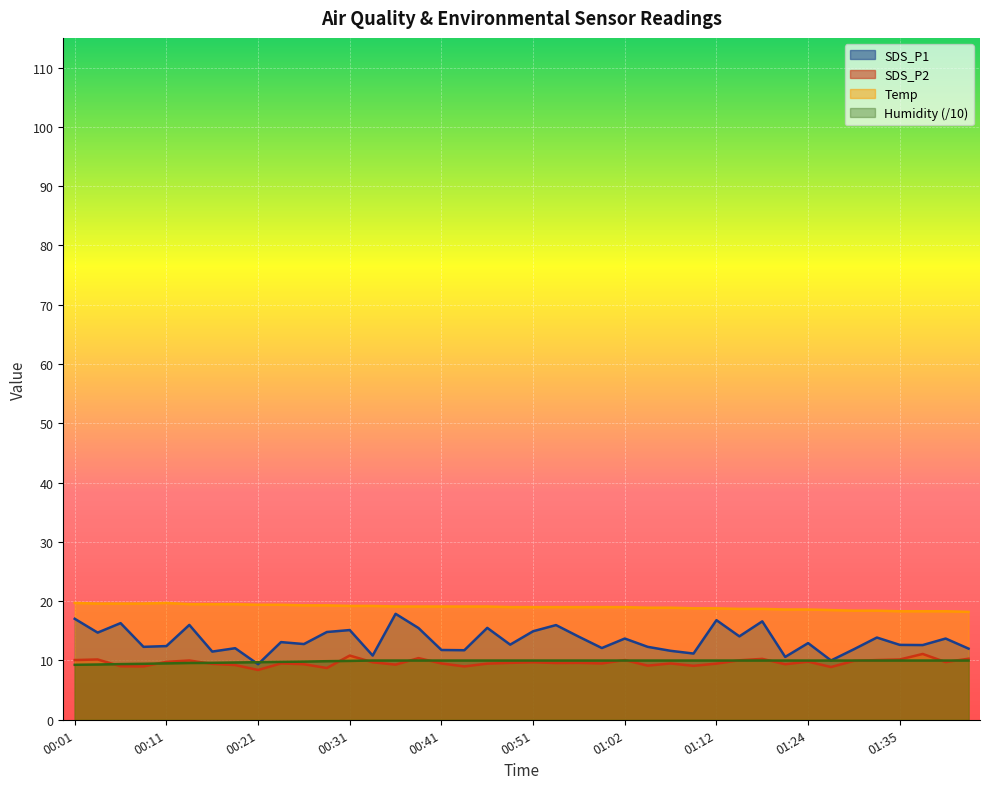

What is the label of the 1st point from the left?

00:01